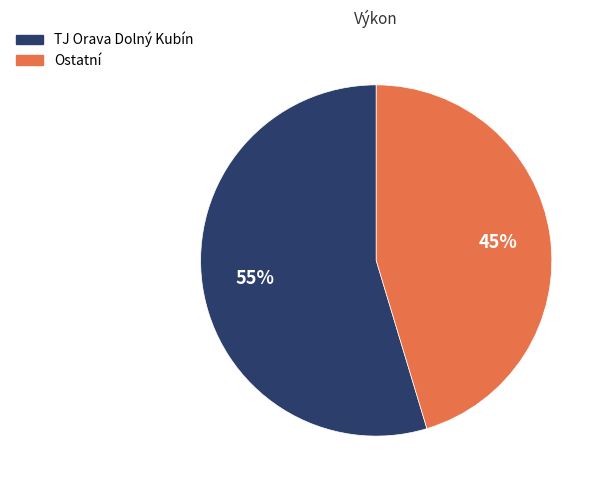

Does any single category account for the majority?

Yes